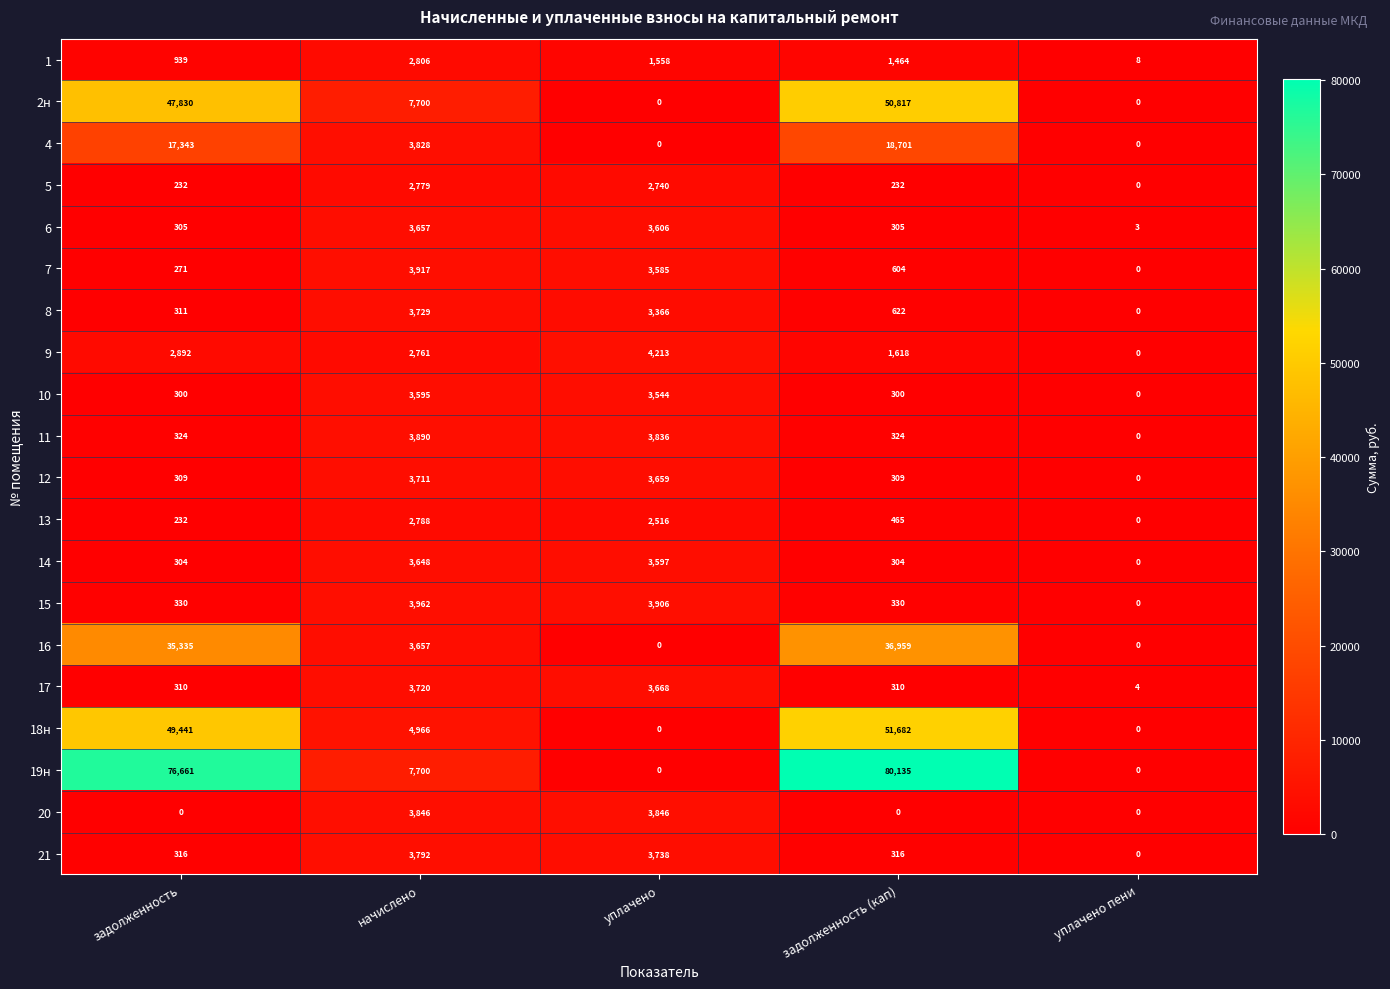

What is the greatest value displayed?

80135